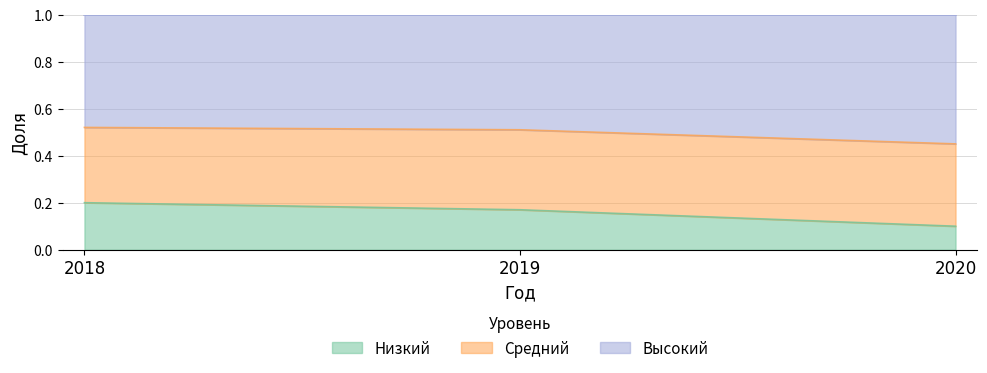

True or false: Низкий has a value of 0.2 at 2018.

True